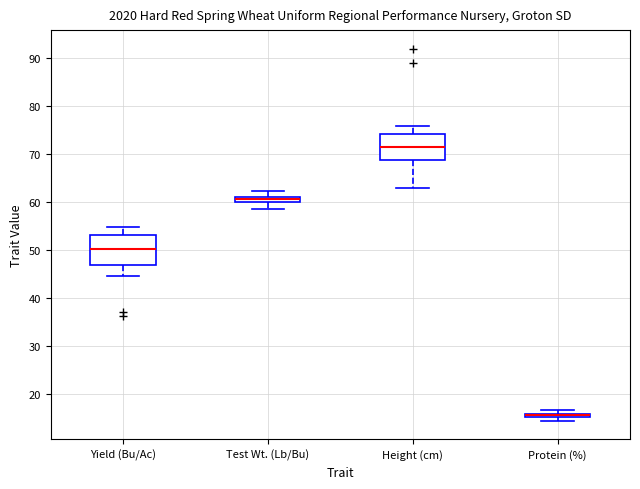

Where is the upper edge of the box for Protein (%) on the y-axis? The values are not printed on the chart, so give them approximately, as read against the axis.

16